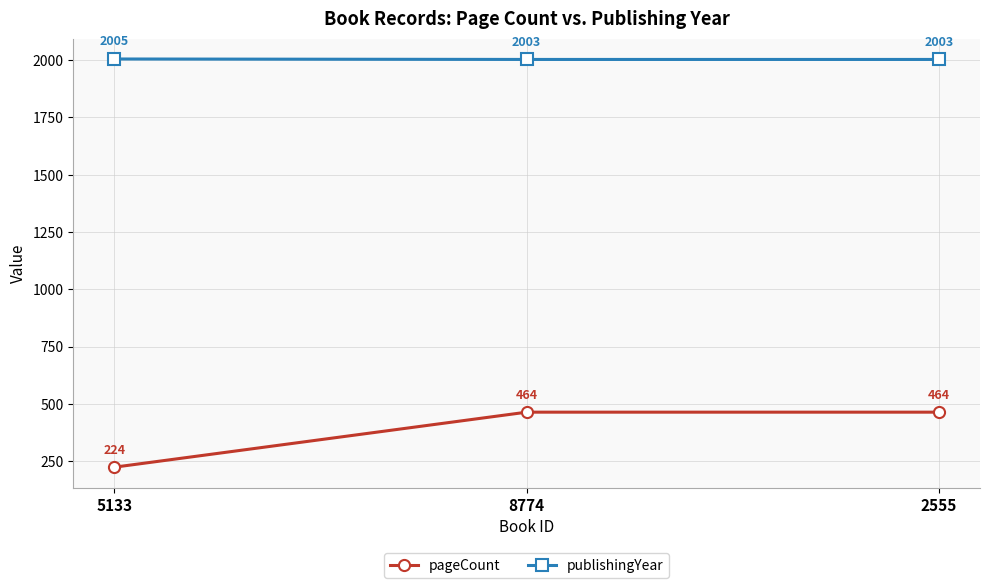

Is the value of pageCount at 5133 greater than the value of publishingYear at 5133?

No